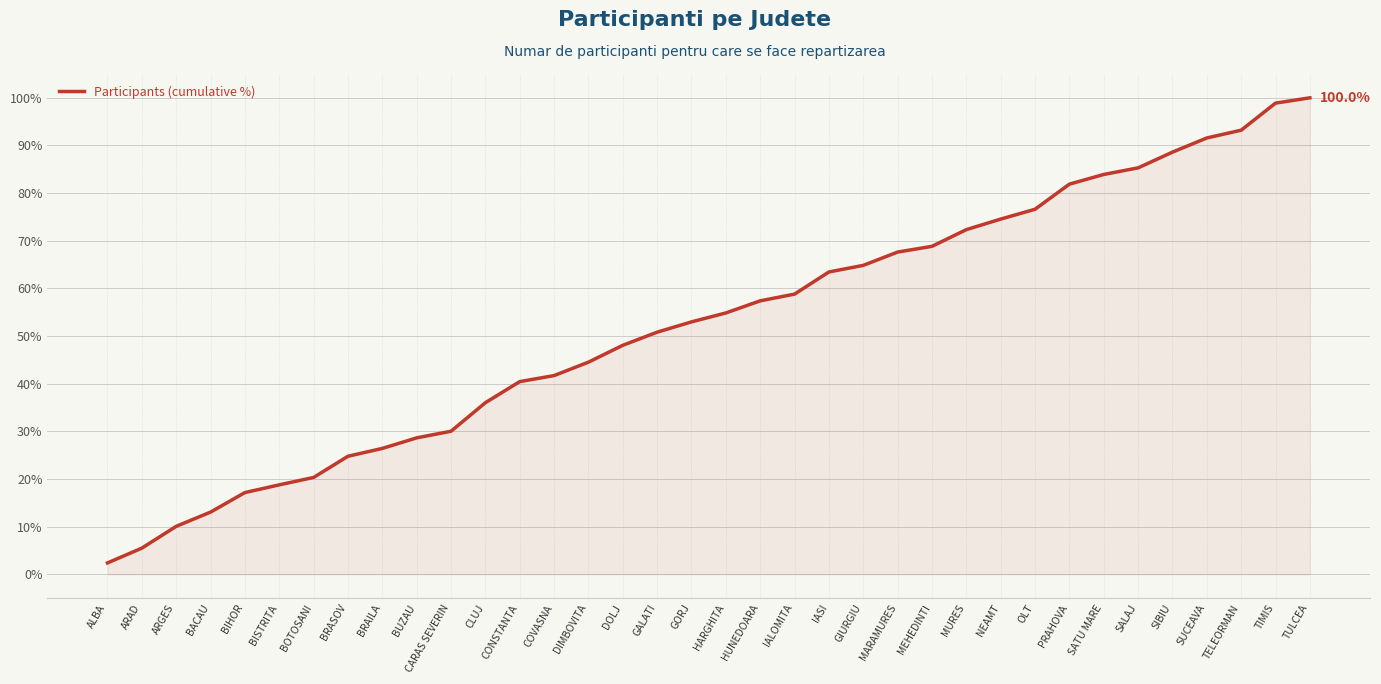

What is the average value?

52.6